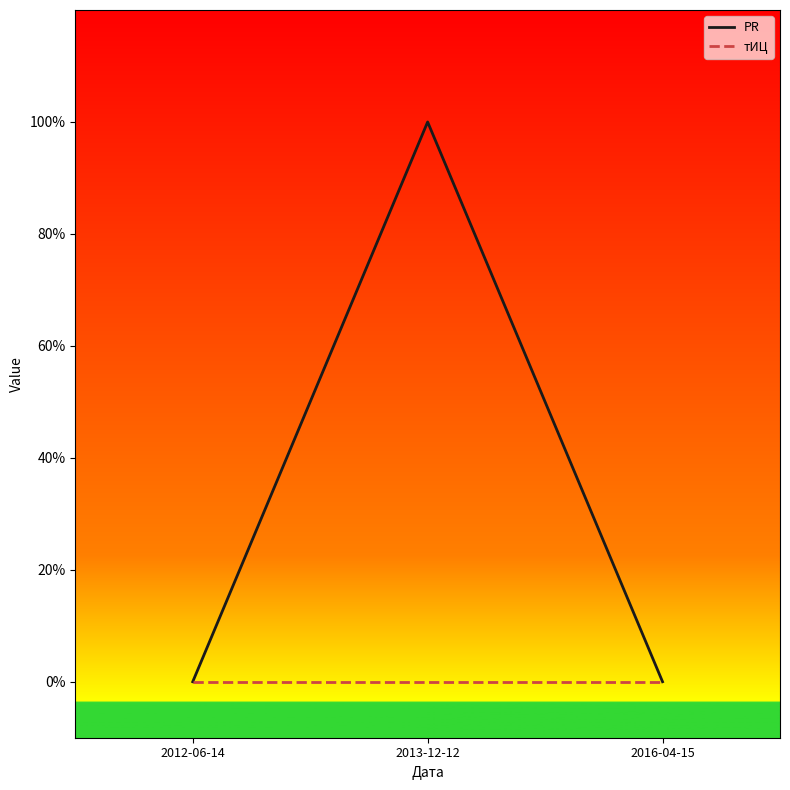

True or false: PR has a value of 0 at 2012-06-14.

False